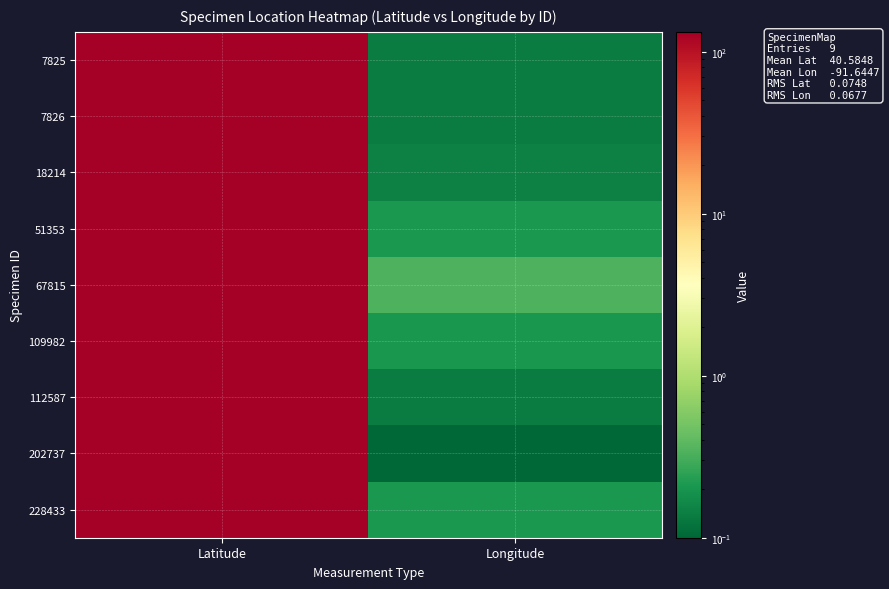

Reading right to left, transcribe all the data shown in this chart.

7825: Longitude=0.1	Latitude=132.5
7826: Longitude=0.1	Latitude=132.5
18214: Longitude=0.1	Latitude=132.5
51353: Longitude=0.2	Latitude=132.4
67815: Longitude=0.3	Latitude=132.2
109982: Longitude=0.2	Latitude=132.4
112587: Longitude=0.1	Latitude=132.4
202737: Longitude=0.1	Latitude=132.5
228433: Longitude=0.2	Latitude=132.4